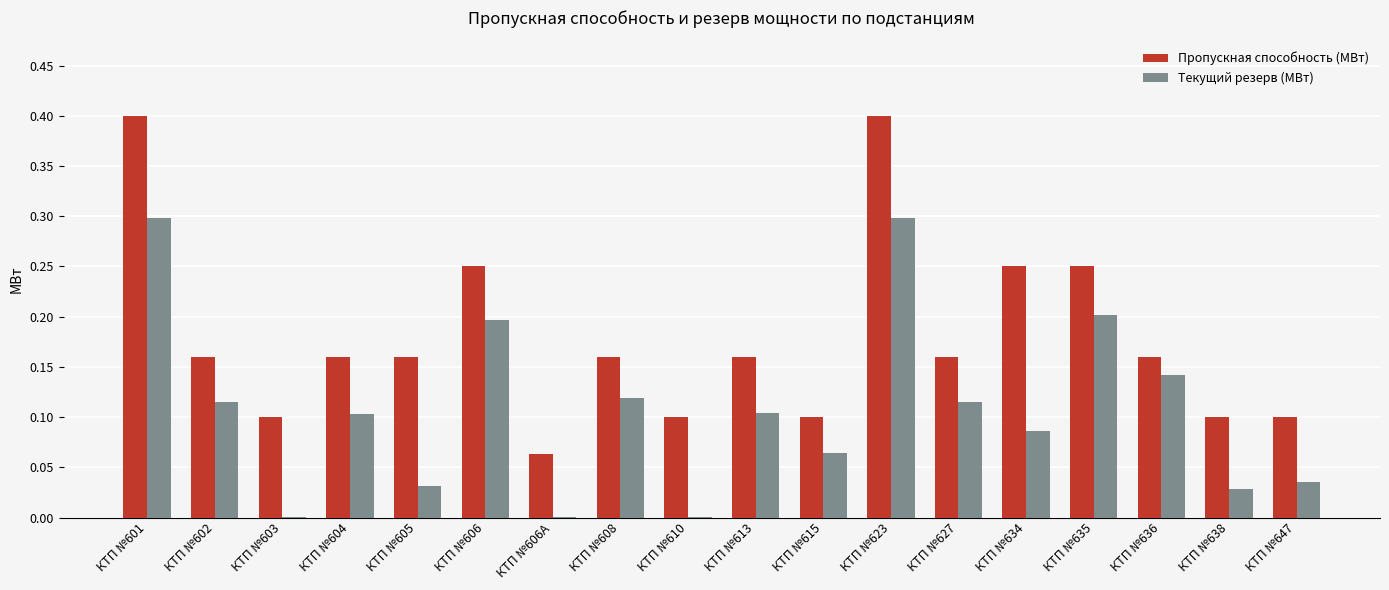

Is the value of Пропускная способность (МВт) at КТП №638 greater than the value of Текущий резерв (МВт) at КТП №634?

Yes